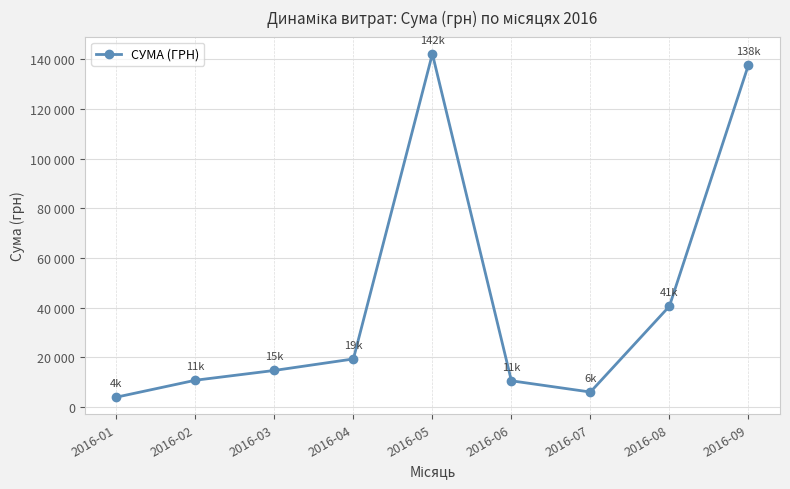

What is the value of the 4th point from the left?

19342.0